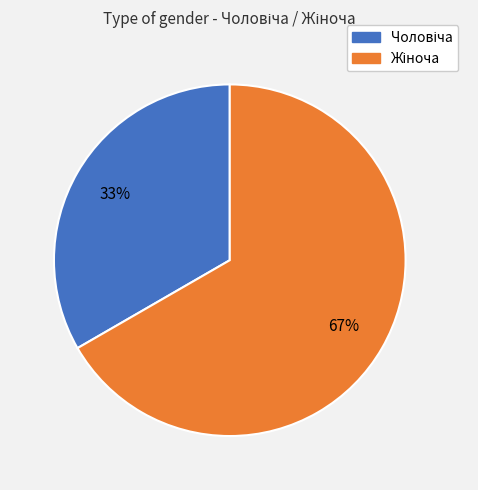

To the nearest percent, what is the average slice percentage?

50%